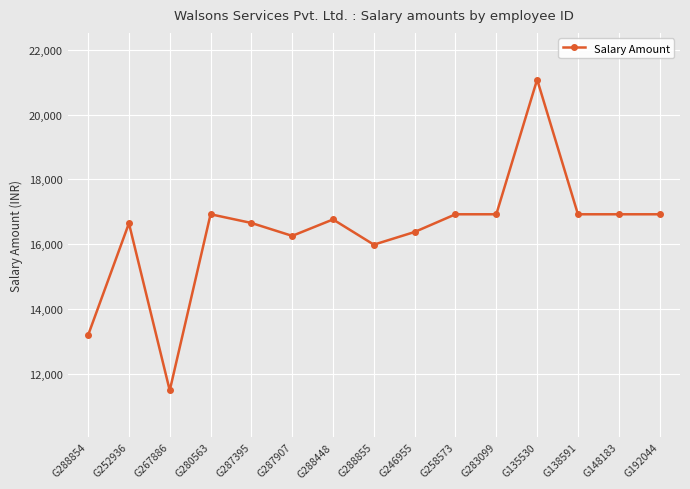

True or false: there are more than 2 points higher than both neighbors.

True